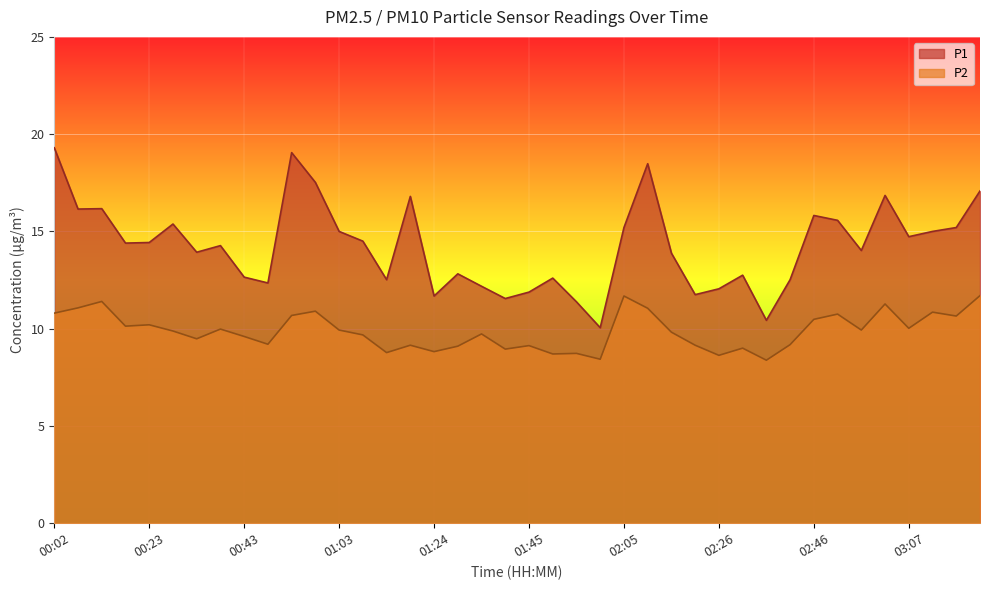

Rank the series at 02:05 from lowest to highest value.

P2, P1